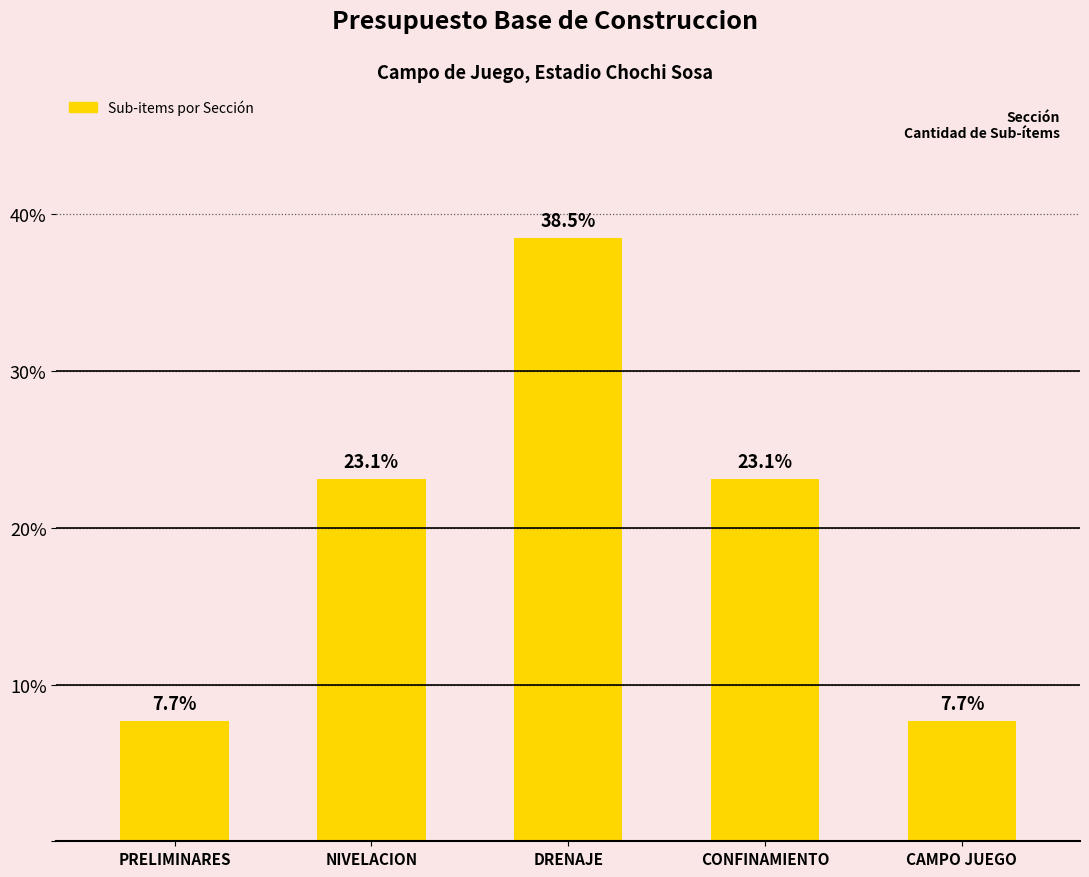

What is the label of the 1st bar from the left?

PRELIMINARES